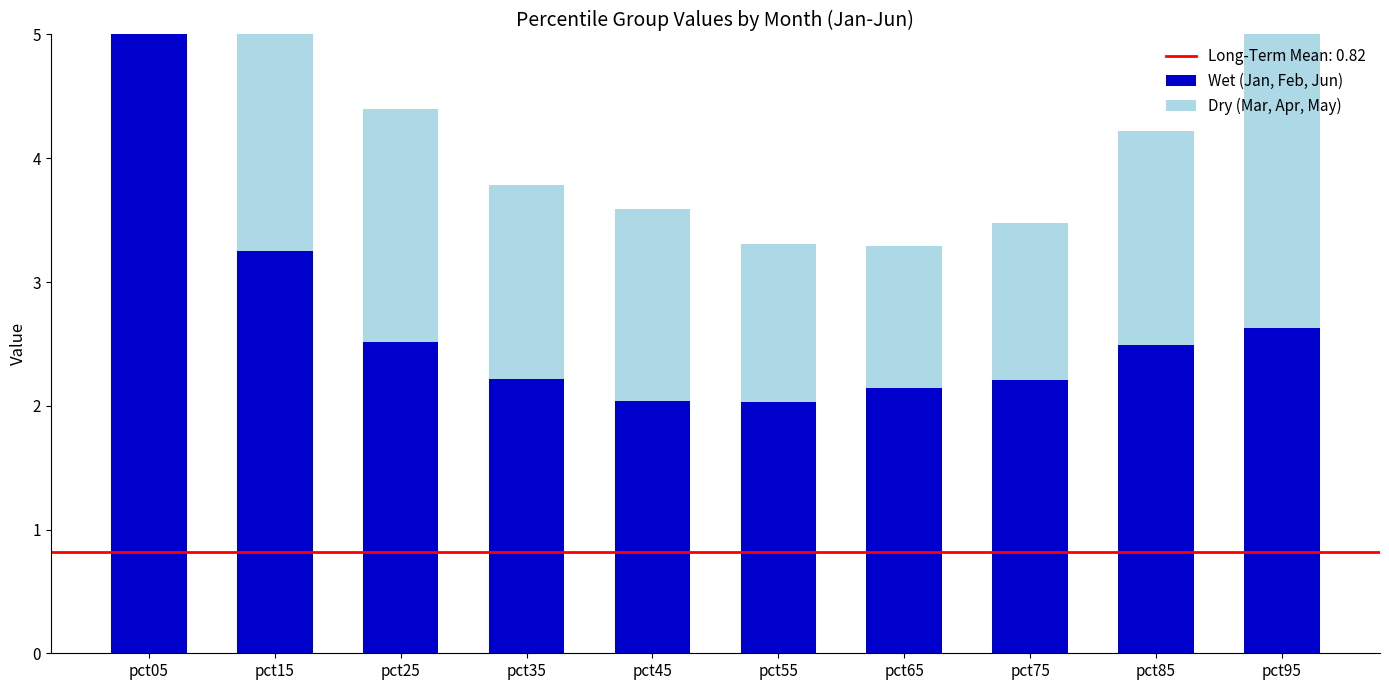

List the series in order of their peak value, highest first.

Wet (Jan, Feb, Jun), Dry (Mar, Apr, May)